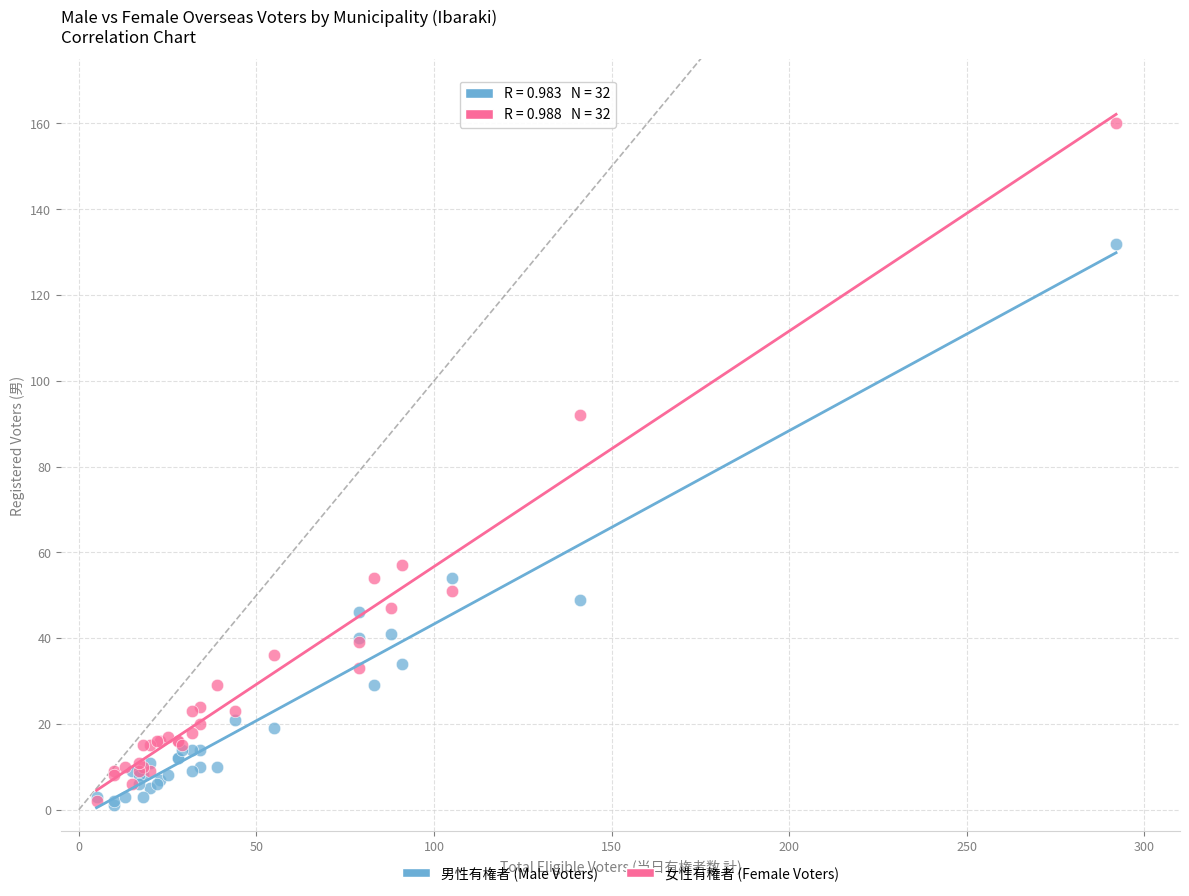

In the 女性有権者 (Female Voters) series, what Y value is closest to 81?

92